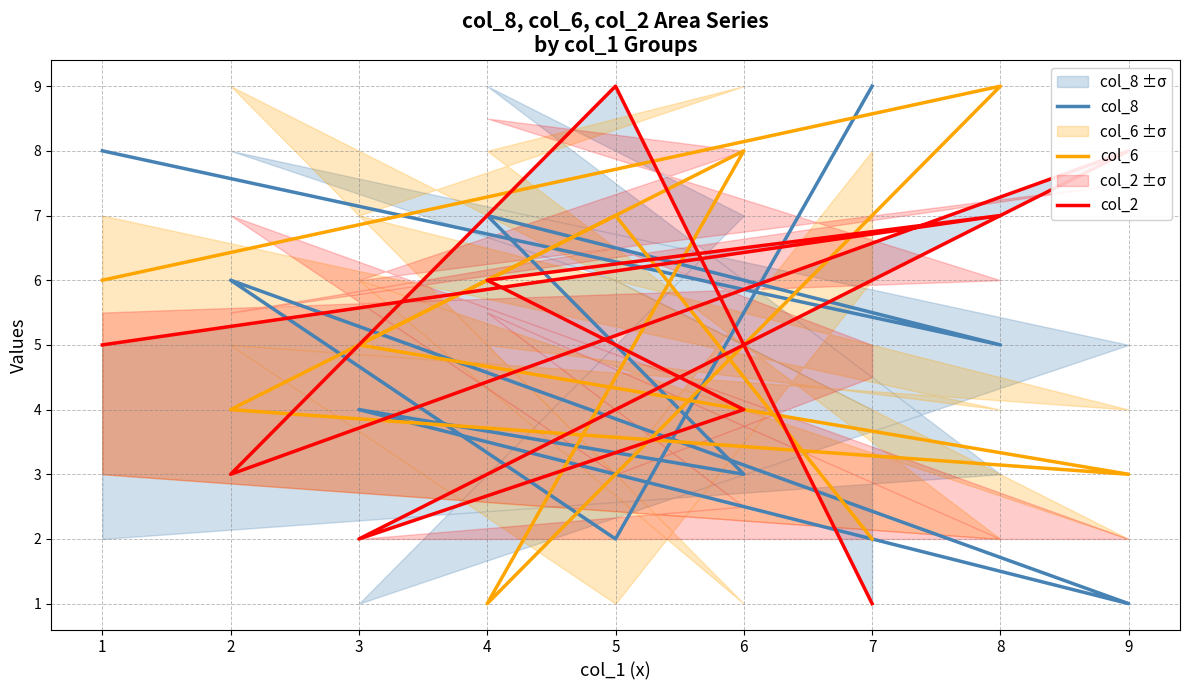

Count the col_8 values in the range 3 to 7.

5